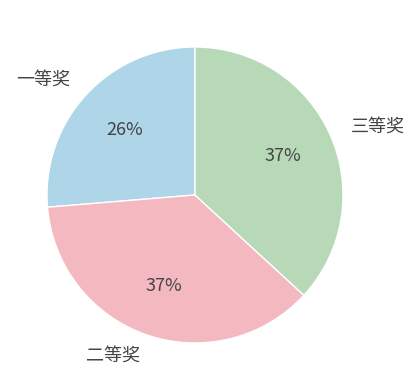

How many slices are in this pie chart?

3